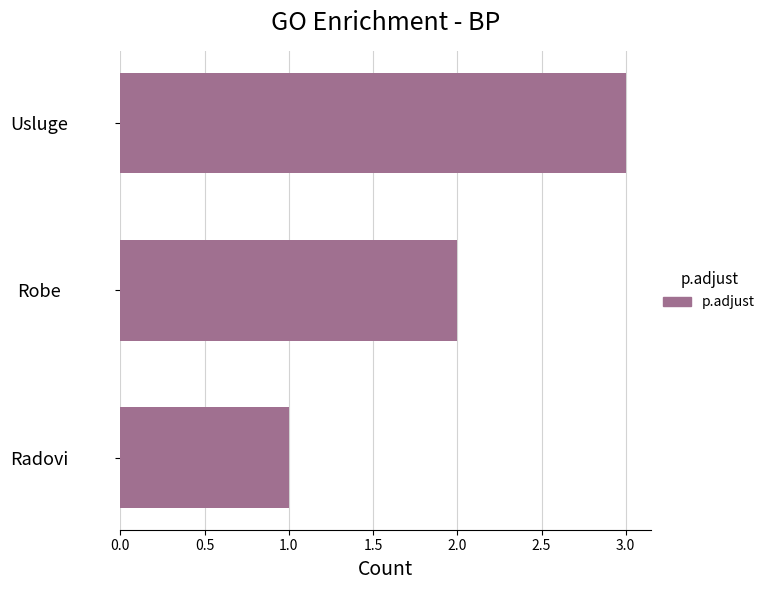

What is the change in value from Radovi to Usluge?

+2